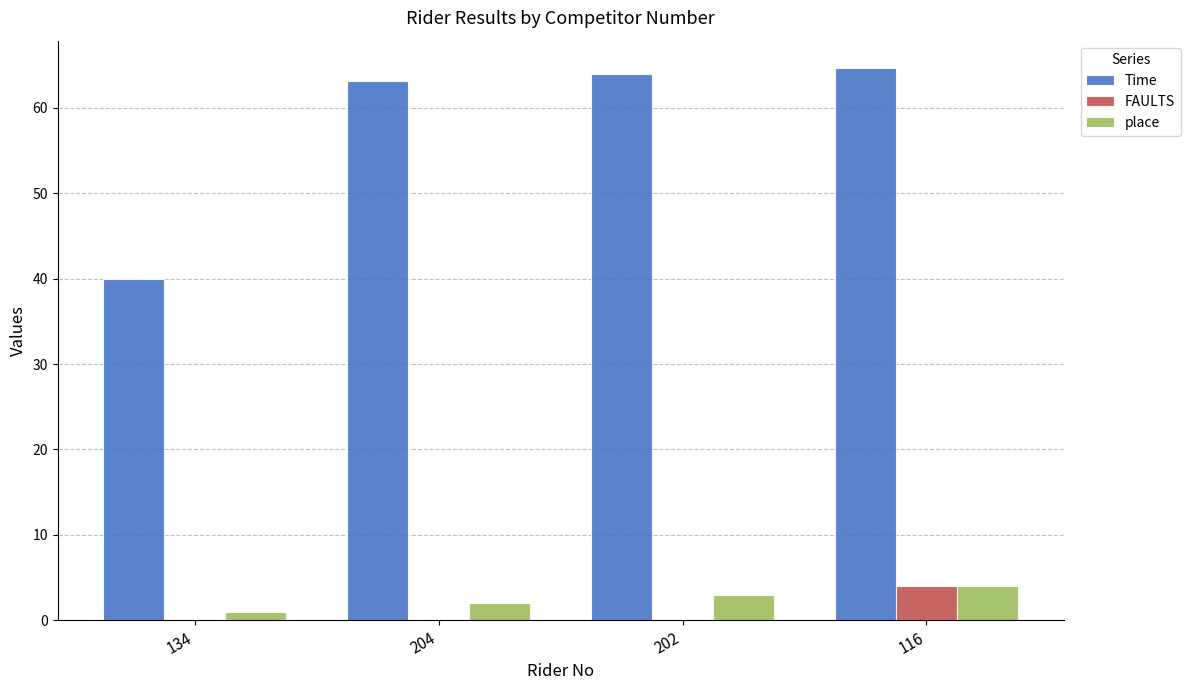

Is the value of place at 134 greater than the value of Time at 134?

No